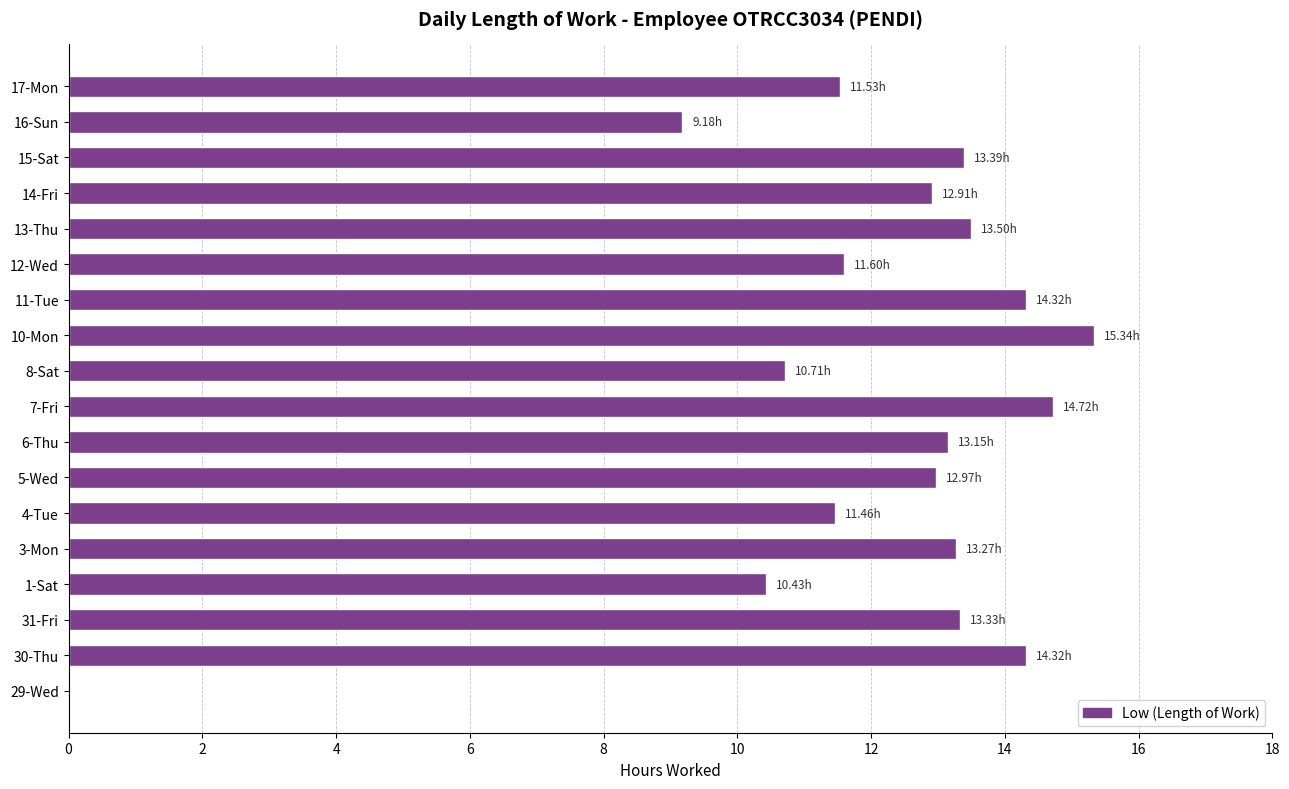

What is the change in value from 8-Sat to 16-Sun?

-1.5